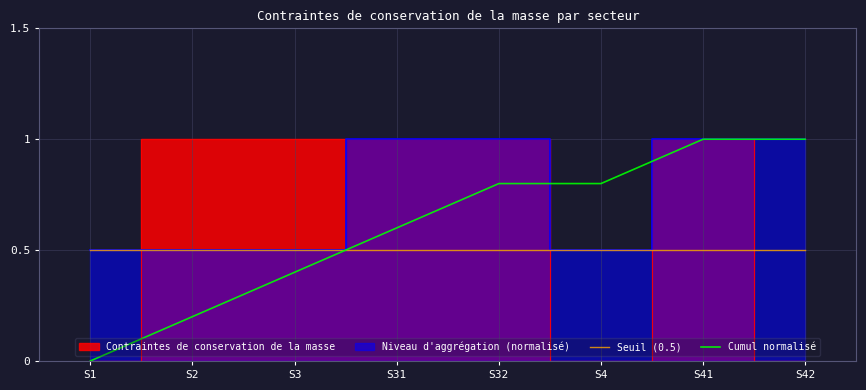

What is the difference between the Cumul normalisé values at S41 and S1?

1.0